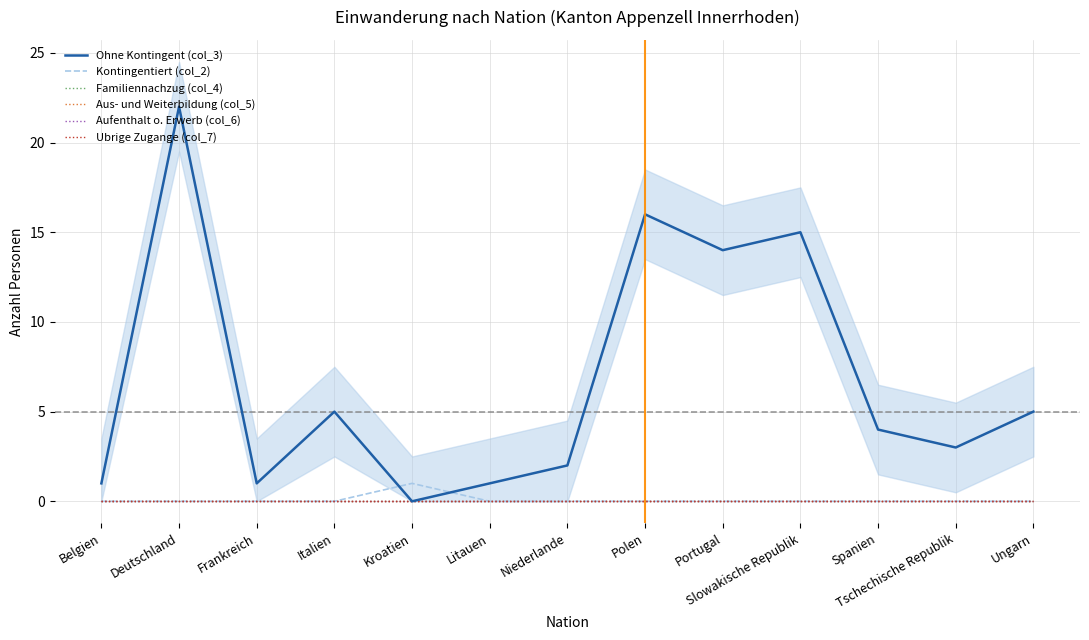

Which series has the largest total across all categories?

Ohne Kontingent (col_3)